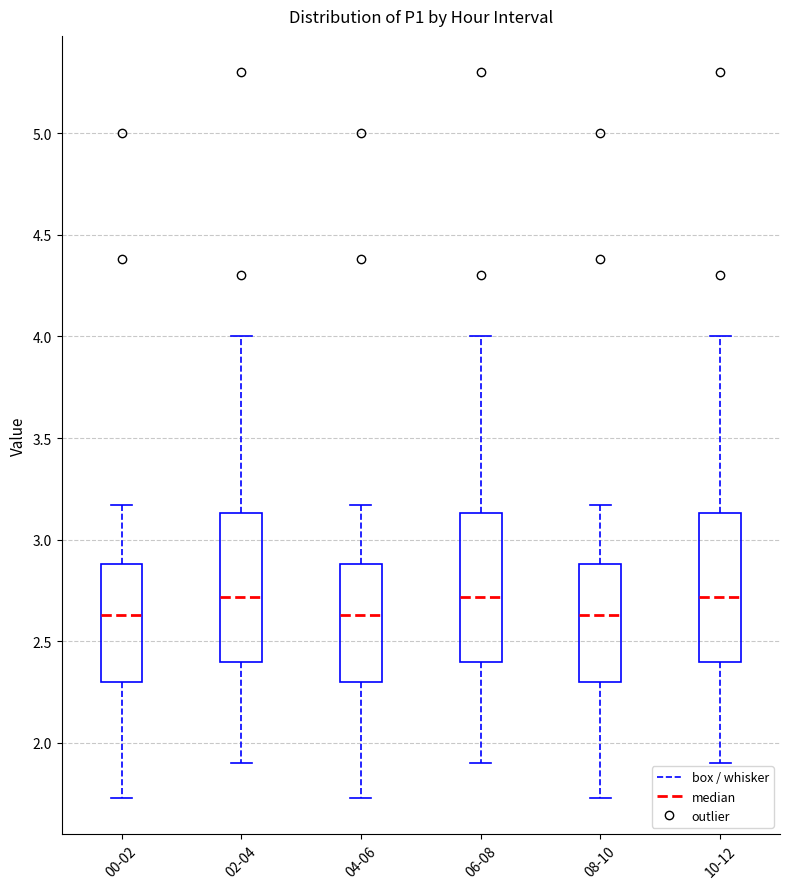

Where is the upper edge of the box for 00-02 on the y-axis? The values are not printed on the chart, so give them approximately, as read against the axis.

2.90